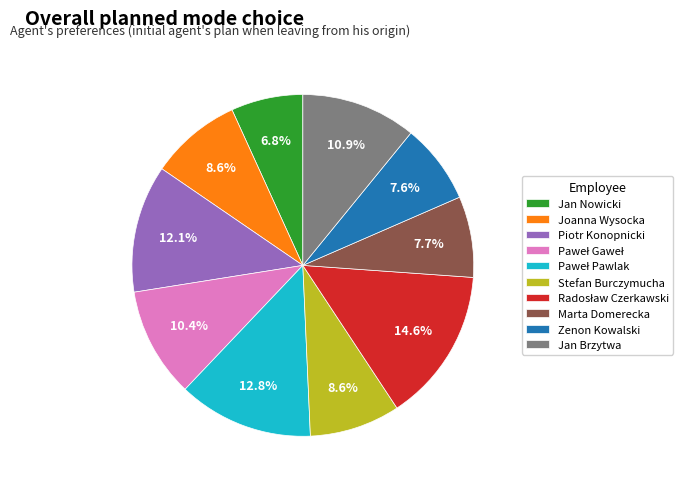

Is there any slice that represents more than half of the pie?

No